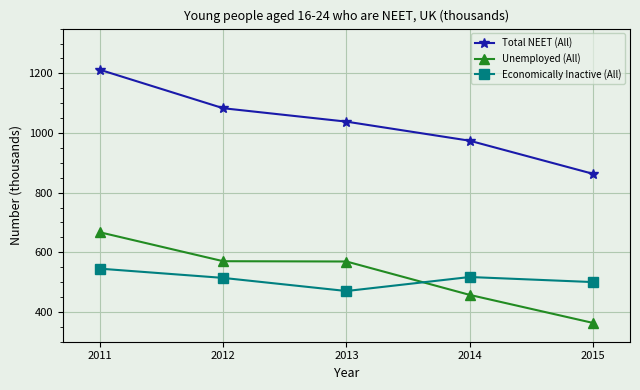

True or false: Economically Inactive (All) and Unemployed (All) intersect in this chart.

True